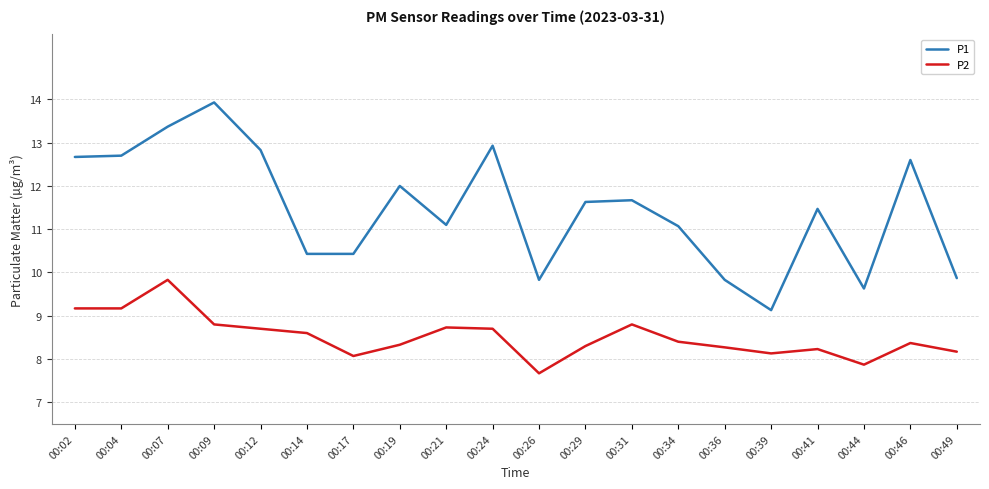

What is the highest value of the P2 series?

9.8